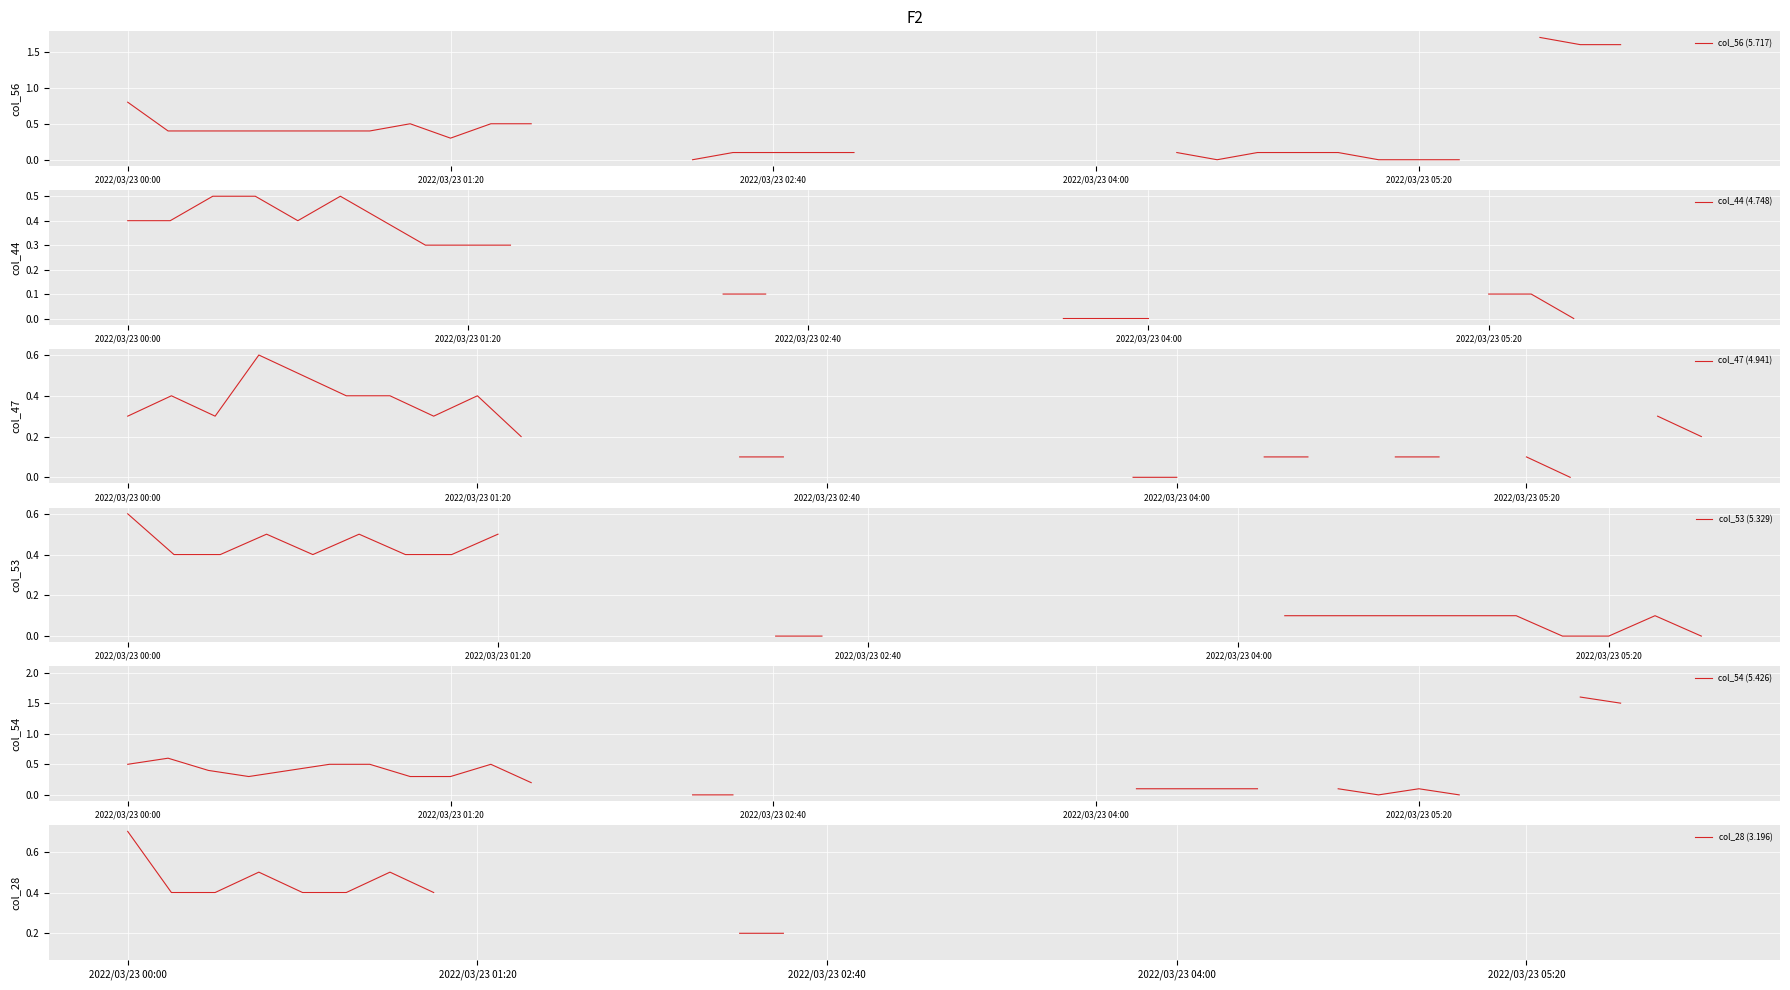

Is it true that col_47 (4.941) equals nan at 17?

False